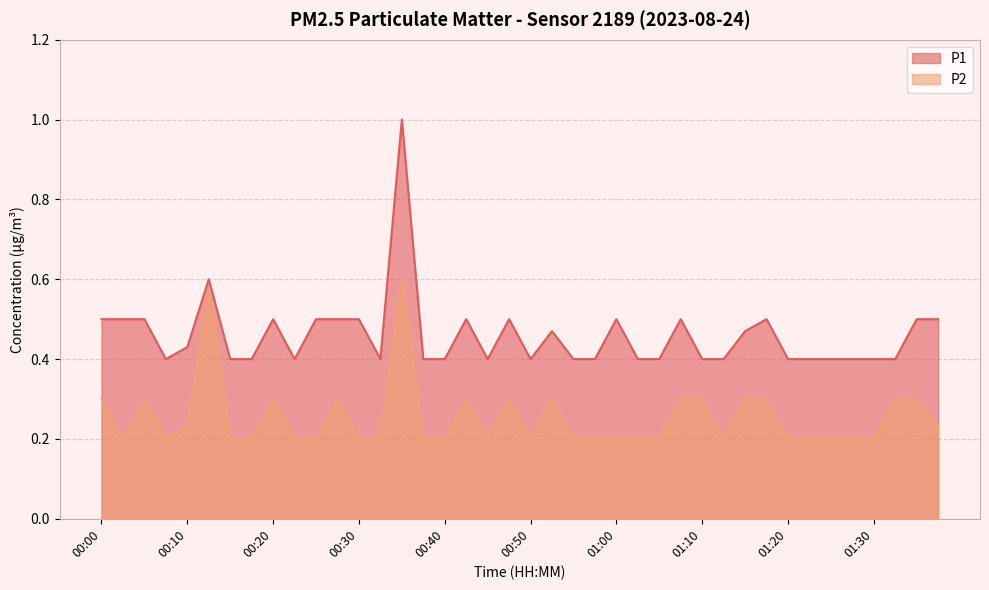

At which category does the chart reach its minimum across all series?

00:02